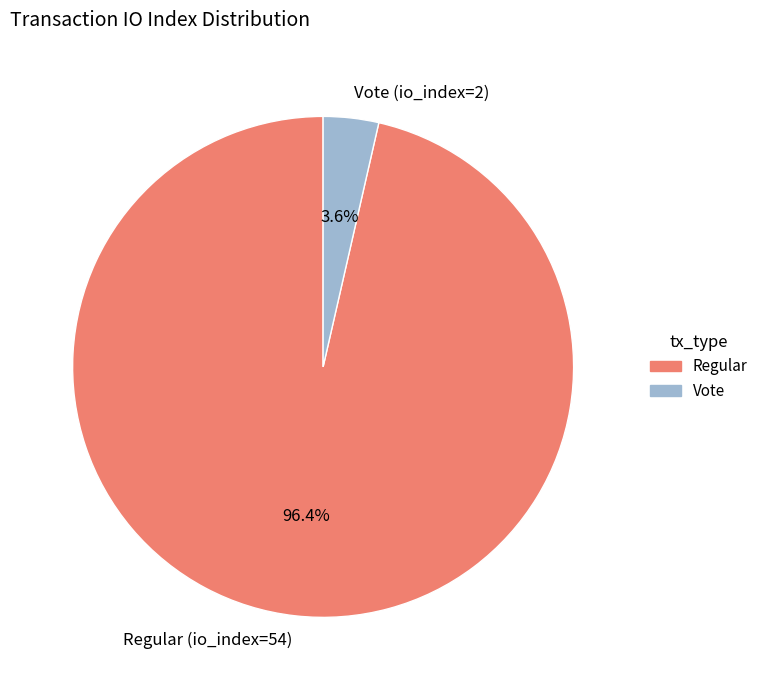

Is the sum of Vote and Regular greater than half?

Yes